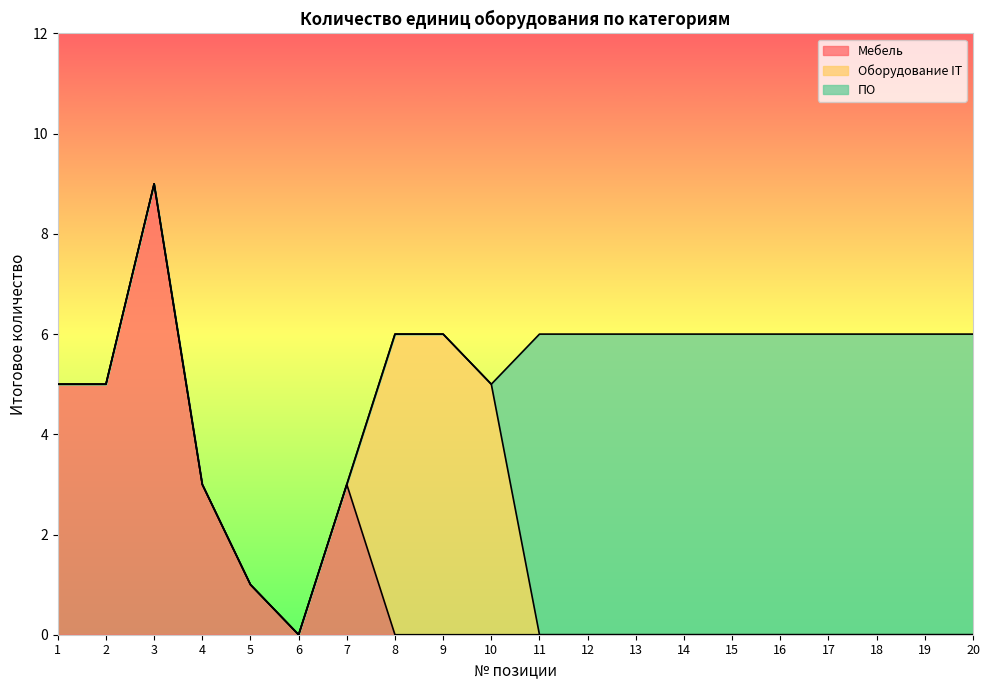

Rank the series by their average value, from lowest to highest.

Оборудование IT, Мебель, ПО